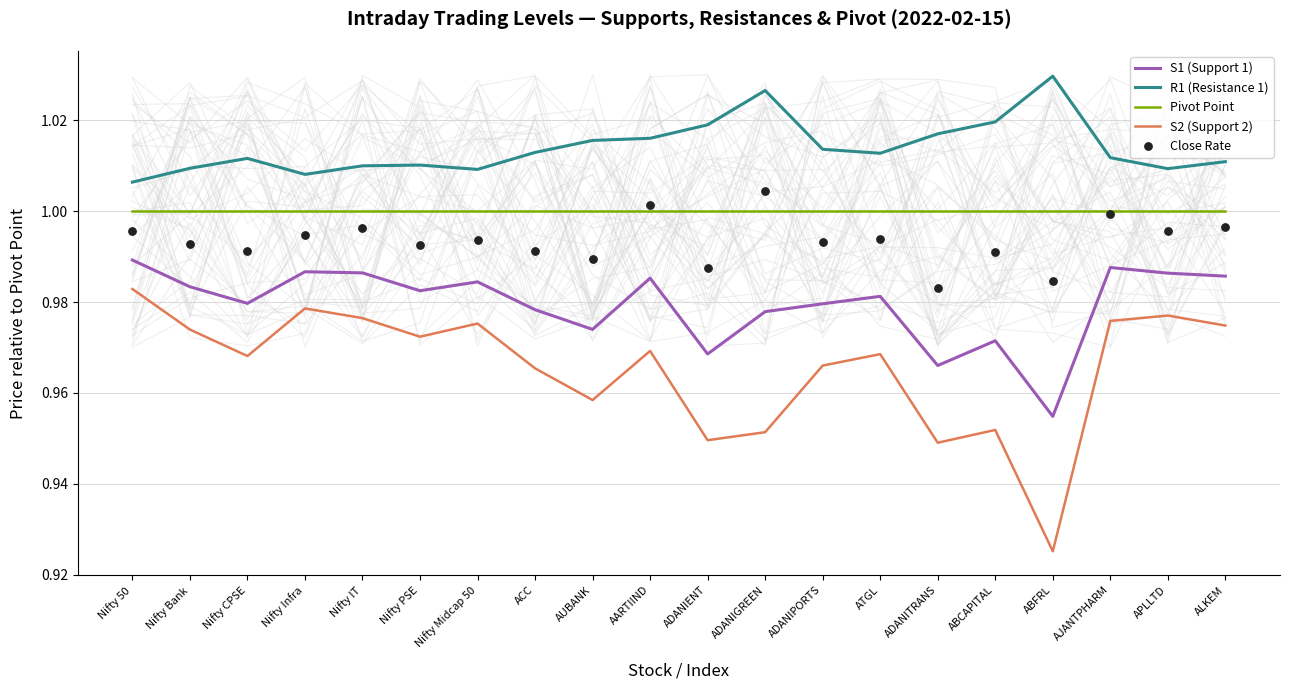

Is the value of Pivot Point at ADANIENT greater than the value of Close Rate at ATGL?

Yes